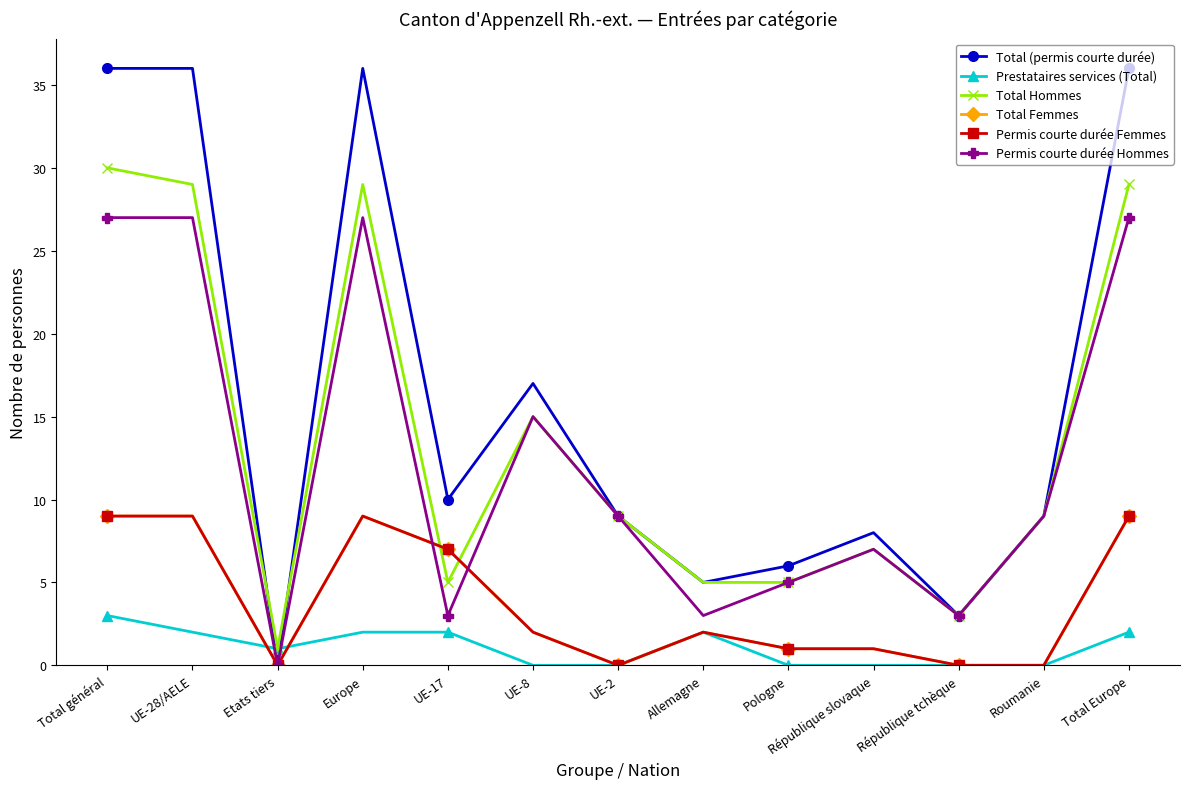

After their last crossing, which series has the higher values: Total Hommes or Permis courte durée Femmes?

Total Hommes